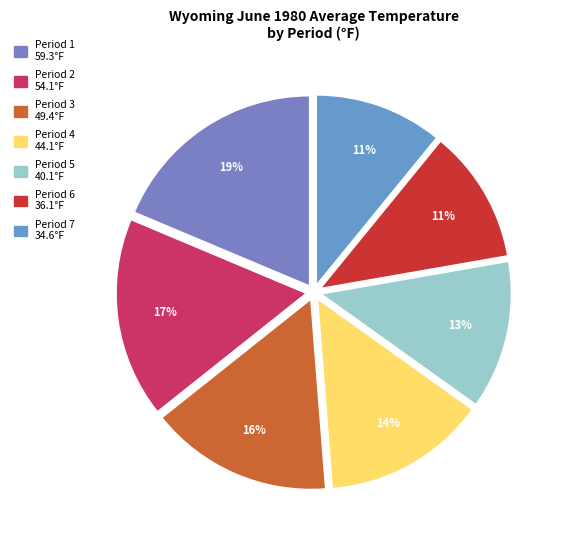

Count the number of slices in the pie.

7